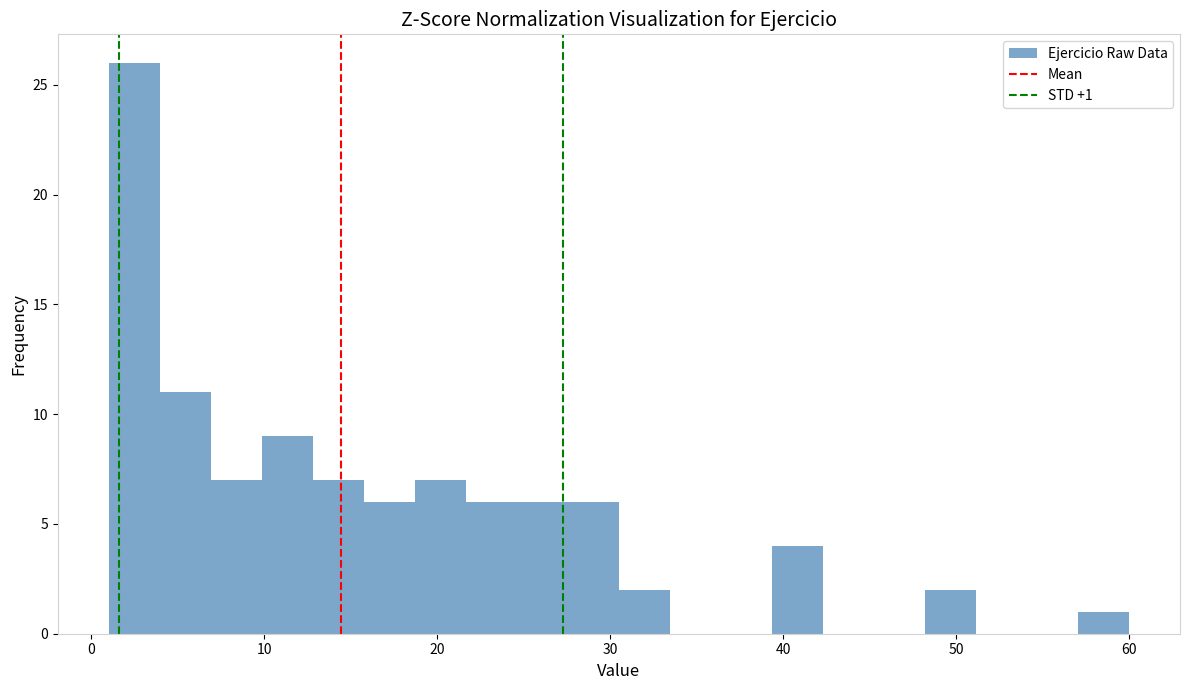

Read against the x-axis, roughly where is the centre of the tallest bar?

2